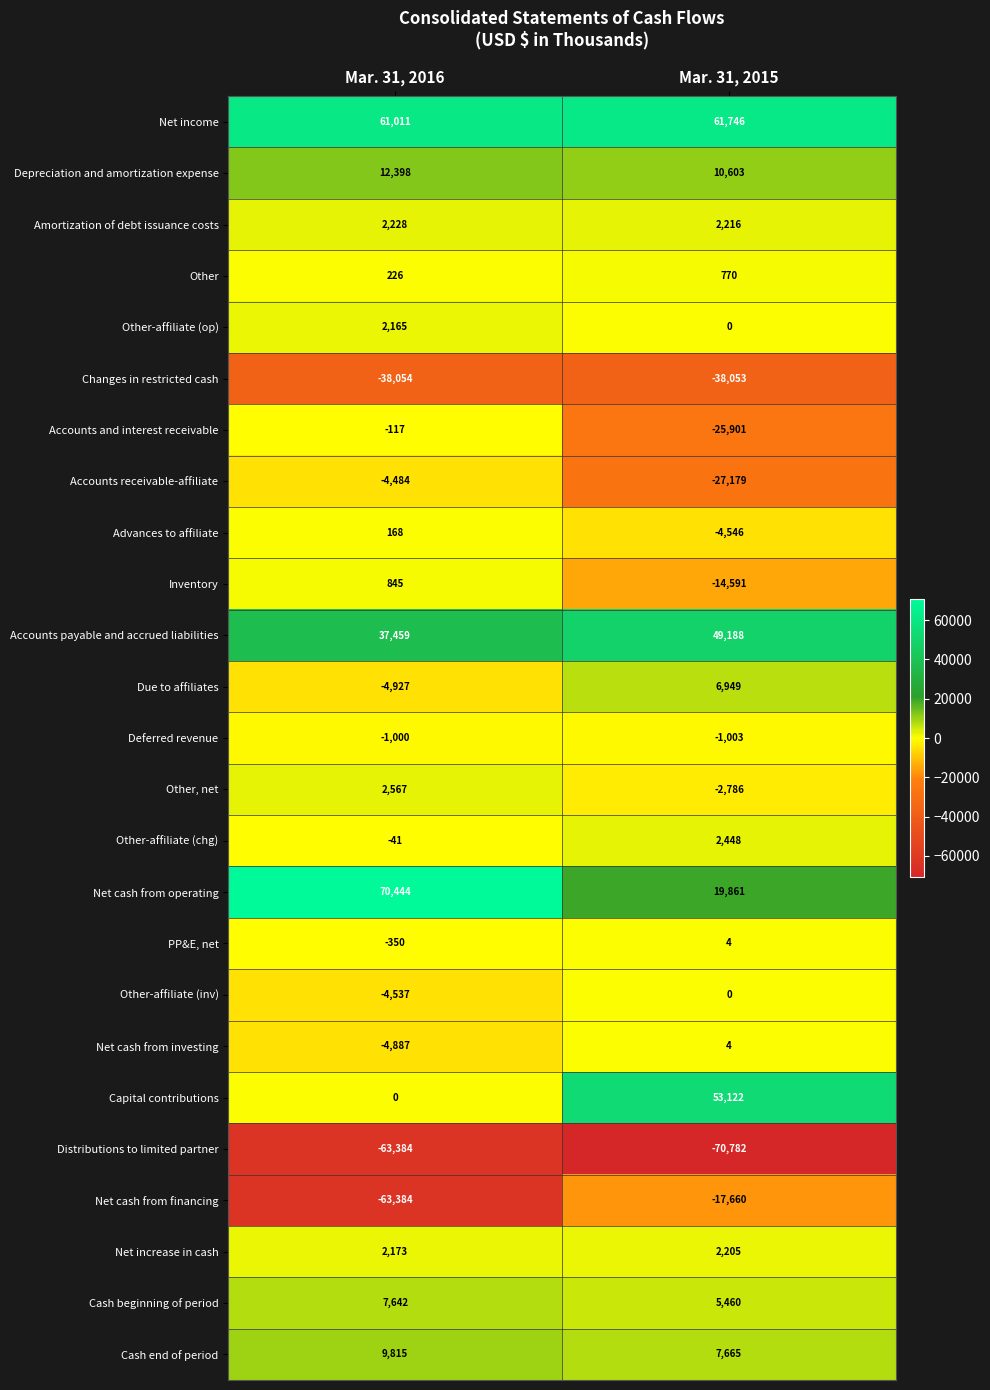

Which series changed the most between Mar. 31, 2016 and Mar. 31, 2015?

Capital contributions